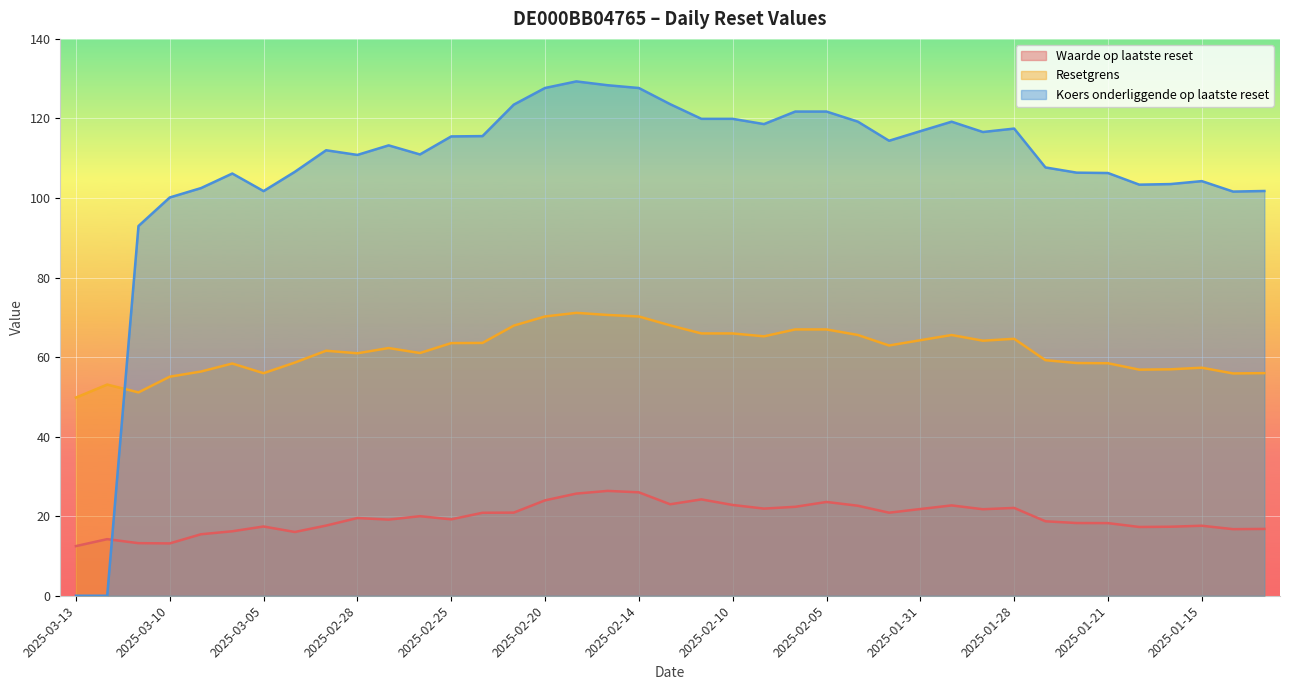

Reading left to right, extract all data points from this chart.

Waarde op laatste reset: 2025-03-13=12.5	2025-03-12=14.2	2025-03-11=13.2	2025-03-10=13.2	2025-03-07=15.5	2025-03-06=16.2	2025-03-05=17.4	2025-03-04=16.0	2025-03-03=17.6	2025-02-28=19.5	2025-02-27=19.1	2025-02-26=20.0	2025-02-25=19.2	2025-02-24=20.9	2025-02-21=20.9	2025-02-20=24.0	2025-02-19=25.7	2025-02-18=26.4	2025-02-14=26.0	2025-02-12=23.0	2025-02-11=24.2	2025-02-10=22.8	2025-02-07=21.9	2025-02-06=22.4	2025-02-05=23.6	2025-02-04=22.6	2025-02-03=20.9	2025-01-31=21.8	2025-01-30=22.7	2025-01-29=21.8	2025-01-28=22.1	2025-01-24=18.7	2025-01-22=18.3	2025-01-21=18.3	2025-01-17=17.3	2025-01-16=17.4	2025-01-15=17.6	2025-01-14=16.7	2025-01-13=16.8
Resetgrens: 2025-03-13=49.8	2025-03-12=53.1	2025-03-11=51.1	2025-03-10=55.1	2025-03-07=56.4	2025-03-06=58.4	2025-03-05=56.0	2025-03-04=58.6	2025-03-03=61.6	2025-02-28=61.0	2025-02-27=62.3	2025-02-26=61.0	2025-02-25=63.5	2025-02-24=63.6	2025-02-21=67.9	2025-02-20=70.2	2025-02-19=71.1	2025-02-18=70.6	2025-02-14=70.2	2025-02-12=68.0	2025-02-11=65.9	2025-02-10=65.9	2025-02-07=65.2	2025-02-06=67.0	2025-02-05=67.0	2025-02-04=65.6	2025-02-03=62.9	2025-01-31=64.2	2025-01-30=65.5	2025-01-29=64.1	2025-01-28=64.6	2025-01-24=59.2	2025-01-22=58.5	2025-01-21=58.5	2025-01-17=56.8	2025-01-16=56.9	2025-01-15=57.3	2025-01-14=55.9	2025-01-13=56.0
Koers onderliggende op laatste reset: 2025-03-13=0.0	2025-03-12=0.0	2025-03-11=93.0	2025-03-10=100.1	2025-03-07=102.5	2025-03-06=106.2	2025-03-05=101.7	2025-03-04=106.6	2025-03-03=112.0	2025-02-28=110.8	2025-02-27=113.2	2025-02-26=111.0	2025-02-25=115.5	2025-02-24=115.6	2025-02-21=123.5	2025-02-20=127.7	2025-02-19=129.3	2025-02-18=128.3	2025-02-14=127.7	2025-02-12=123.6	2025-02-11=119.9	2025-02-10=119.9	2025-02-07=118.6	2025-02-06=121.7	2025-02-05=121.7	2025-02-04=119.2	2025-02-03=114.4	2025-01-31=116.8	2025-01-30=119.2	2025-01-29=116.6	2025-01-28=117.5	2025-01-24=107.7	2025-01-22=106.4	2025-01-21=106.3	2025-01-17=103.3	2025-01-16=103.5	2025-01-15=104.2	2025-01-14=101.6	2025-01-13=101.8